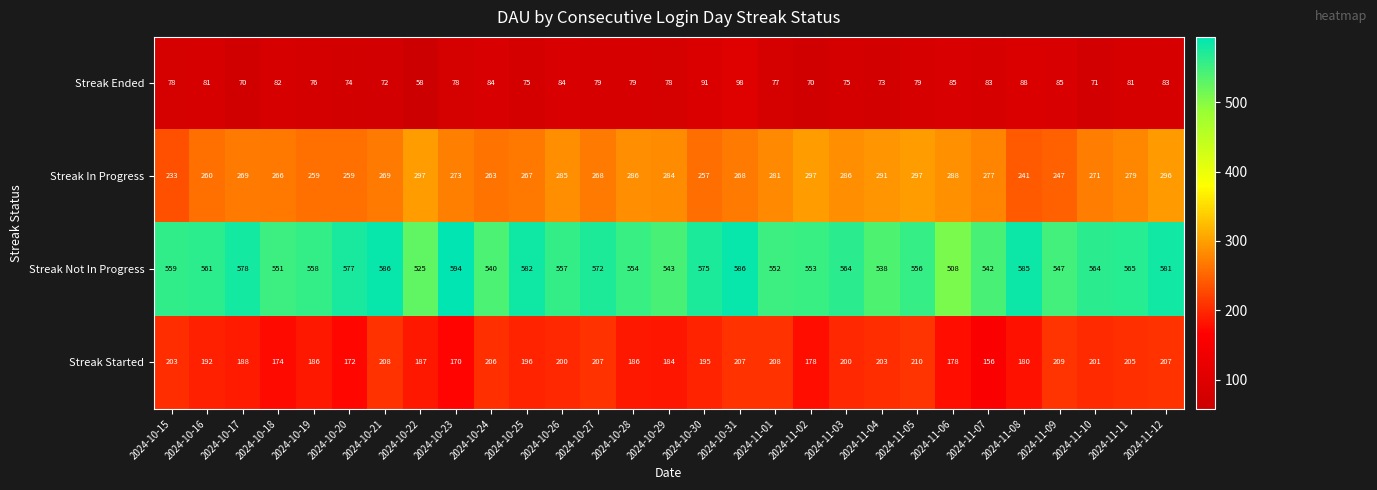

True or false: Streak Started has a value of 174 at 2024-10-18.

True